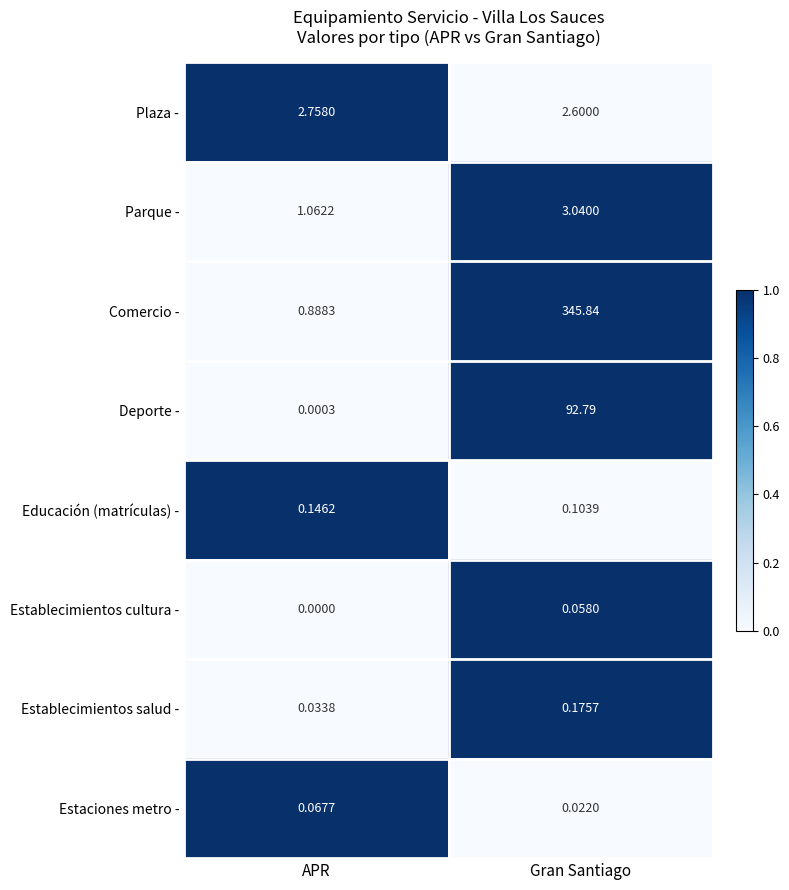

At which label is Parque - closest to 2?

APR